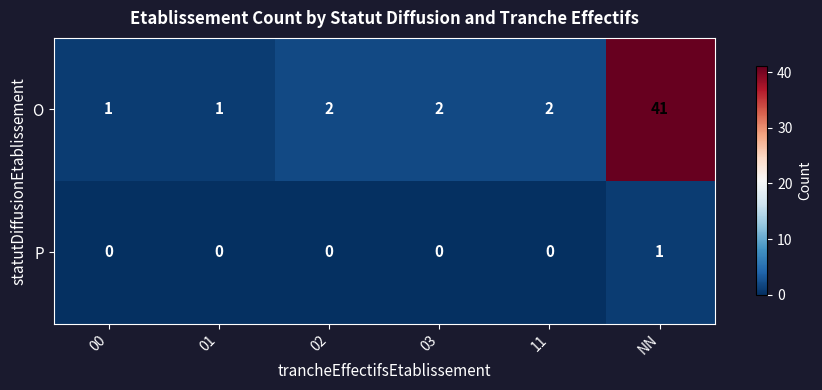

Reading left to right, list all the values displayed in this chart.

O: 1	1	2	2	2	41
P: 0	0	0	0	0	1